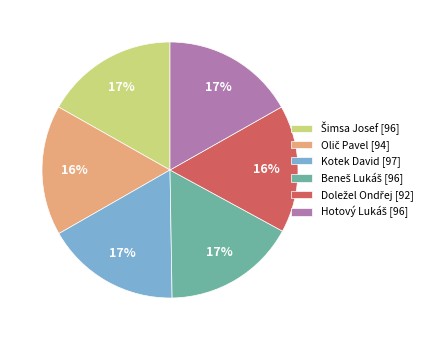

To the nearest percent, what is the difference between the largest and smallest slice percentages?

1%